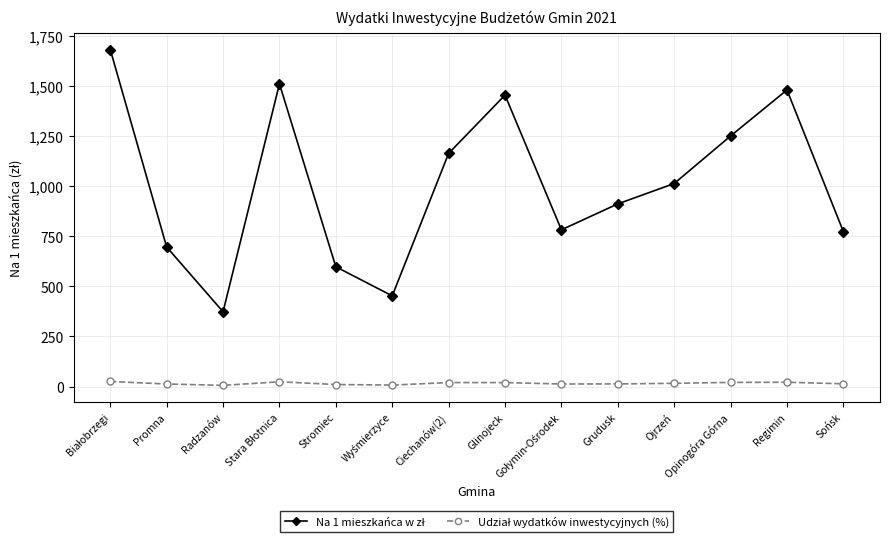

At how many categories does at least one series exceed 965?

7